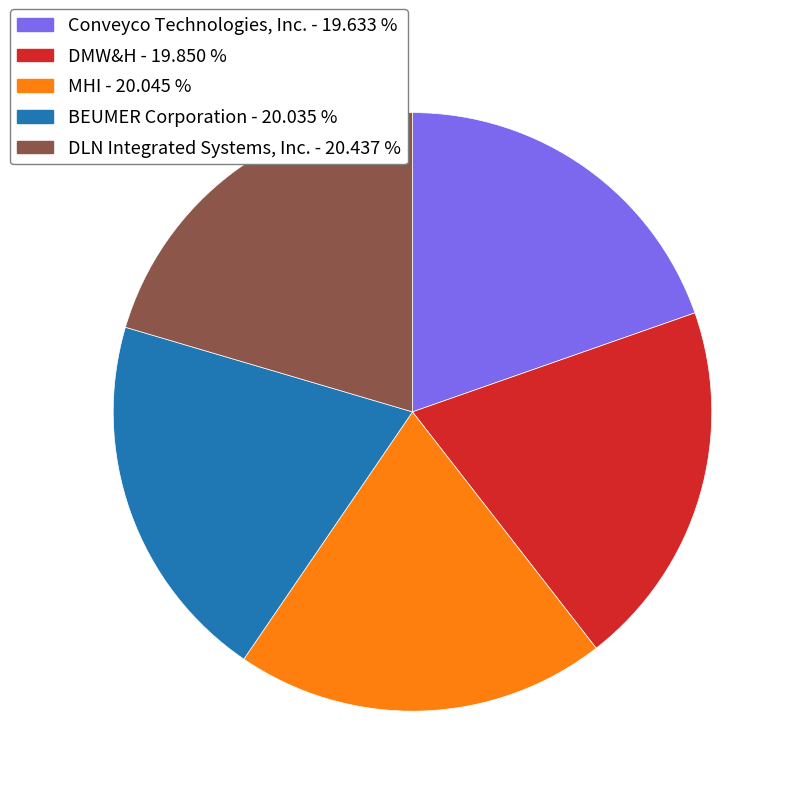

Is it true that DLN Integrated Systems, Inc. is 20% of the pie?

True